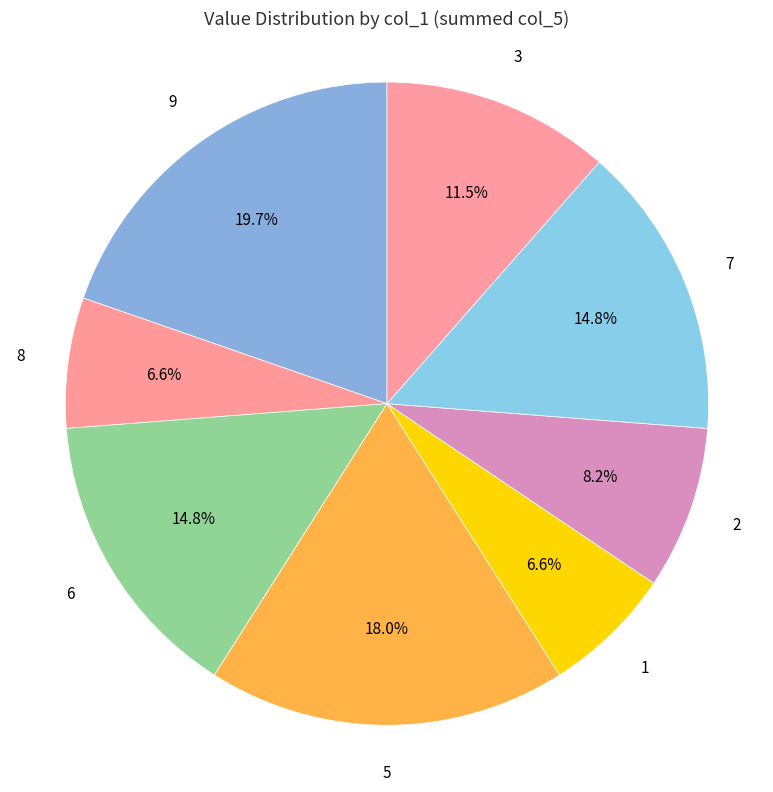

Which category has the biggest portion of the pie?

9